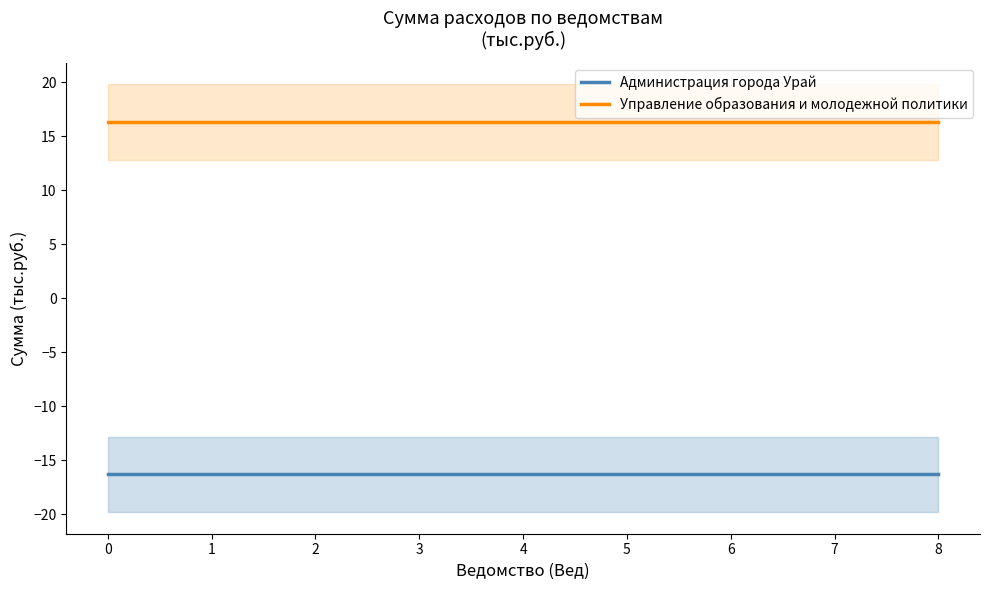

True or false: Управление образования и молодежной политики has more than 1 interior local peaks.

False